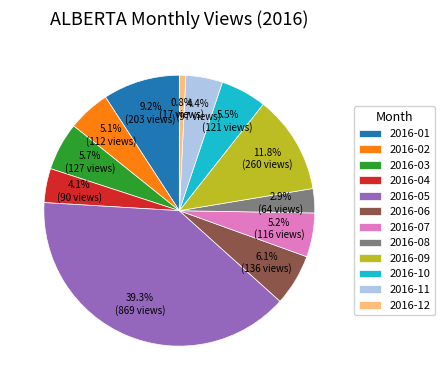

True or false: 2016-09 accounts for 12% of the total.

True